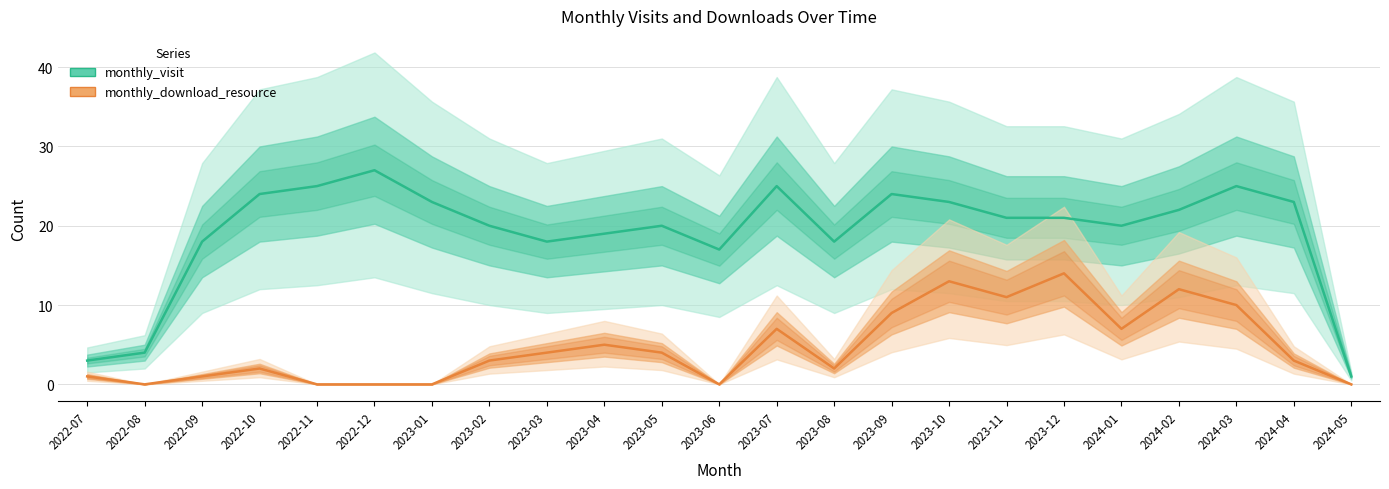

Rank the series by their average value, from highest to lowest.

monthly_visit, monthly_download_resource